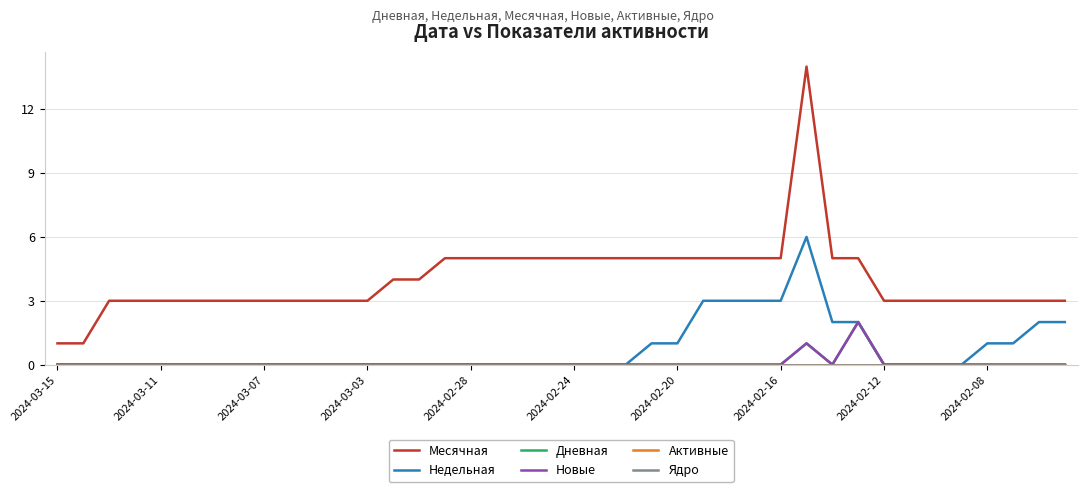

Does the chart have visible grid lines?

Yes